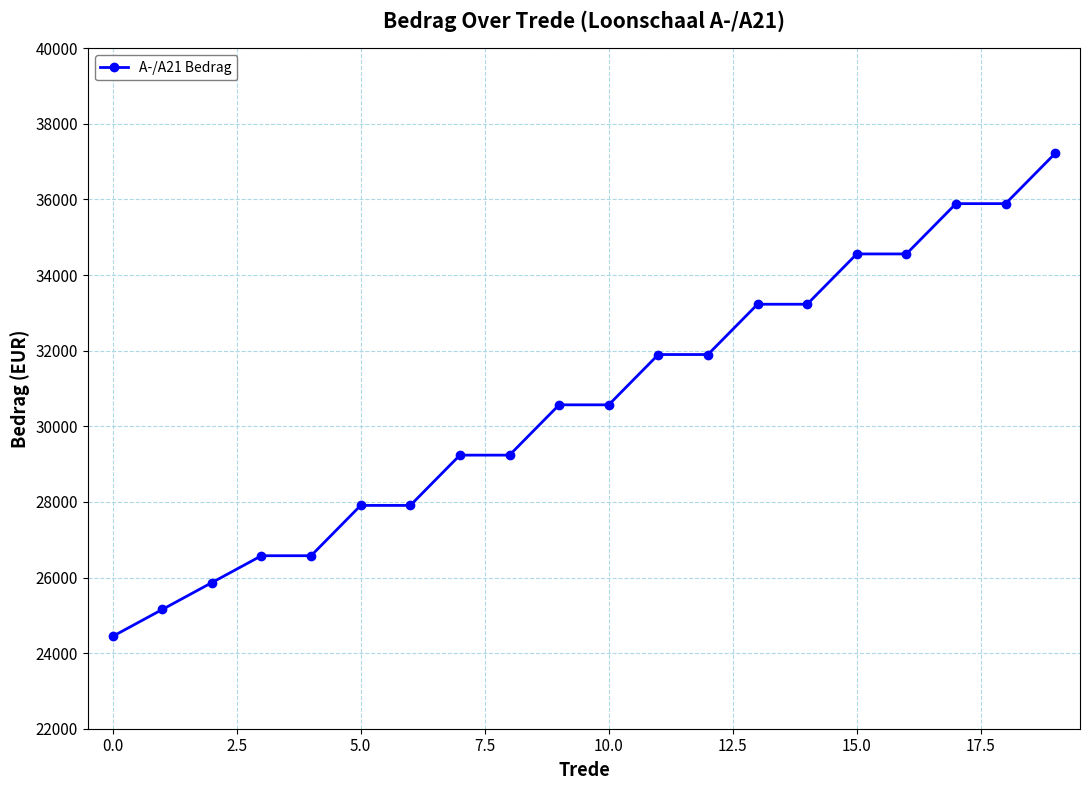

What is the difference between the maximum and minimum values?

12777.1